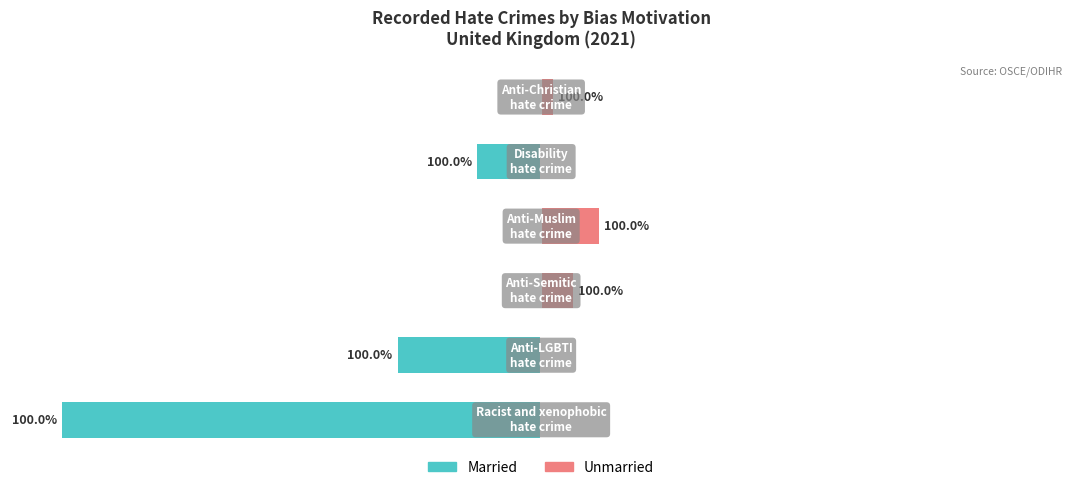

True or false: Married has a value of 0 at 2.

True